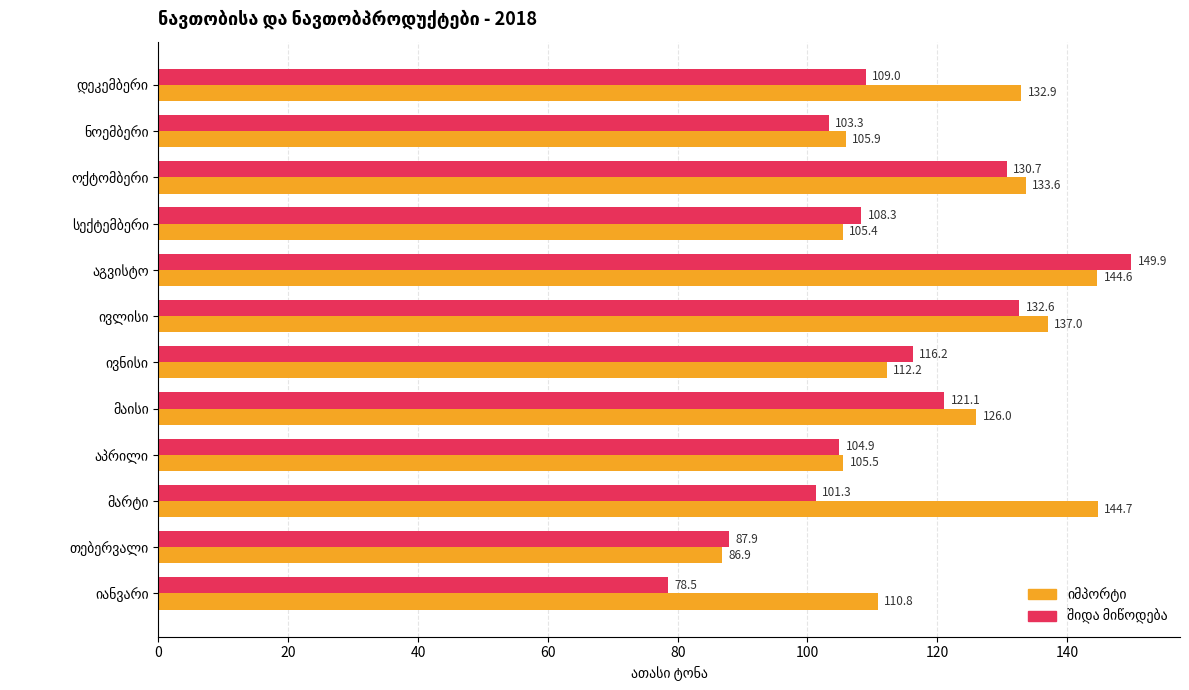

What is the greatest value displayed?

149.9